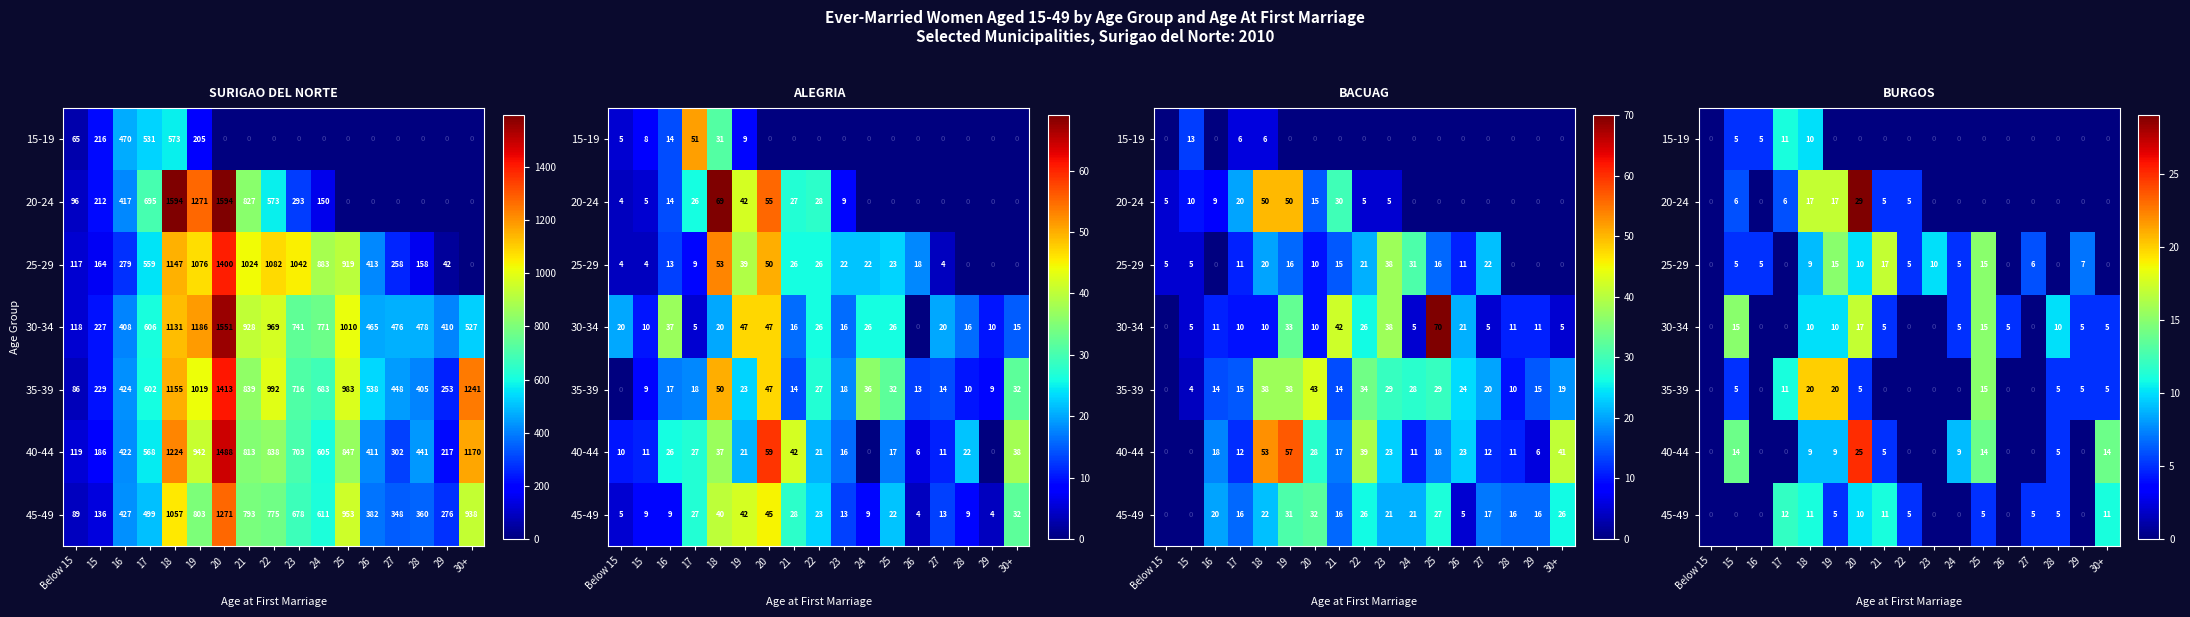

Is it true that 40-44 equals 14 at 18?

False